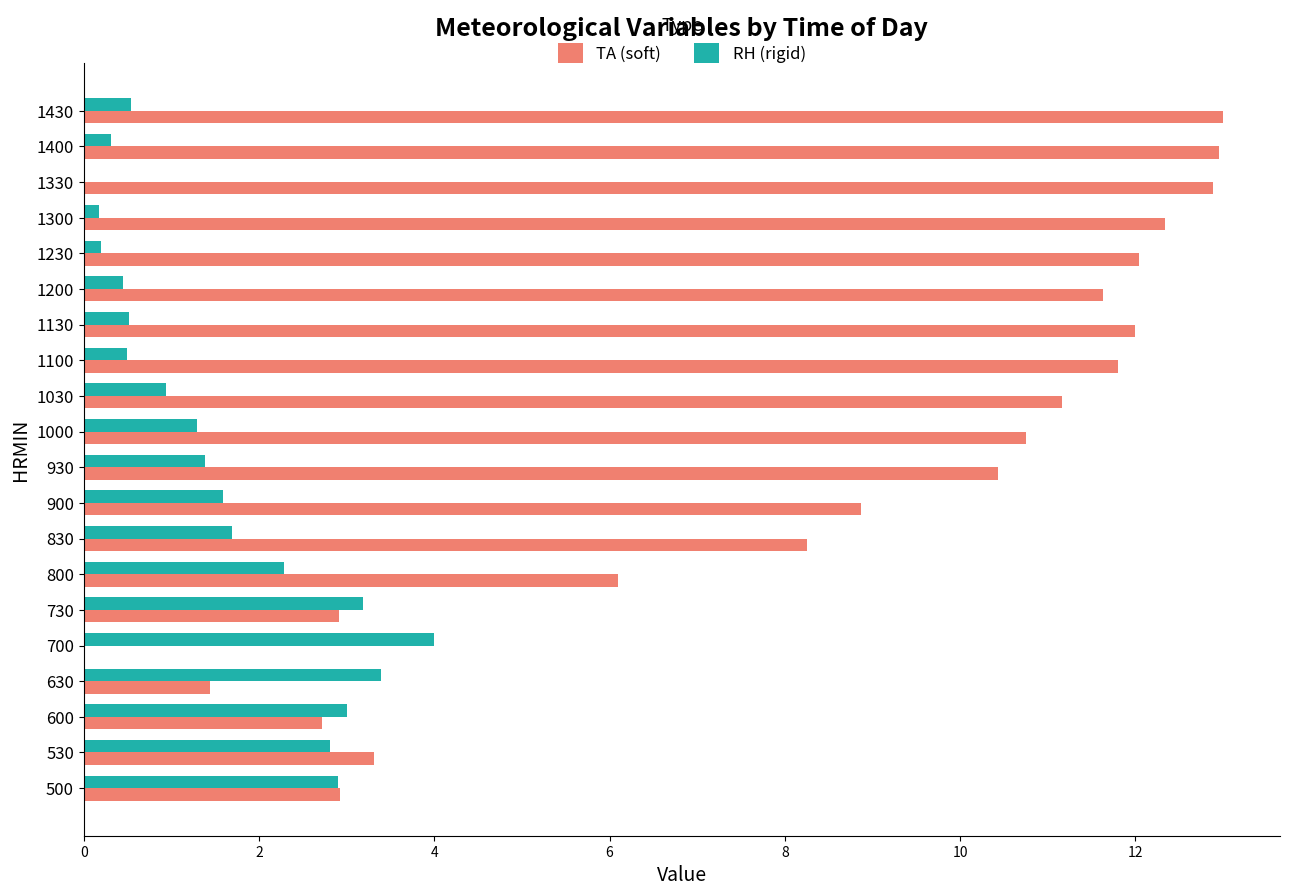

How many distinct data groups are displayed?

2